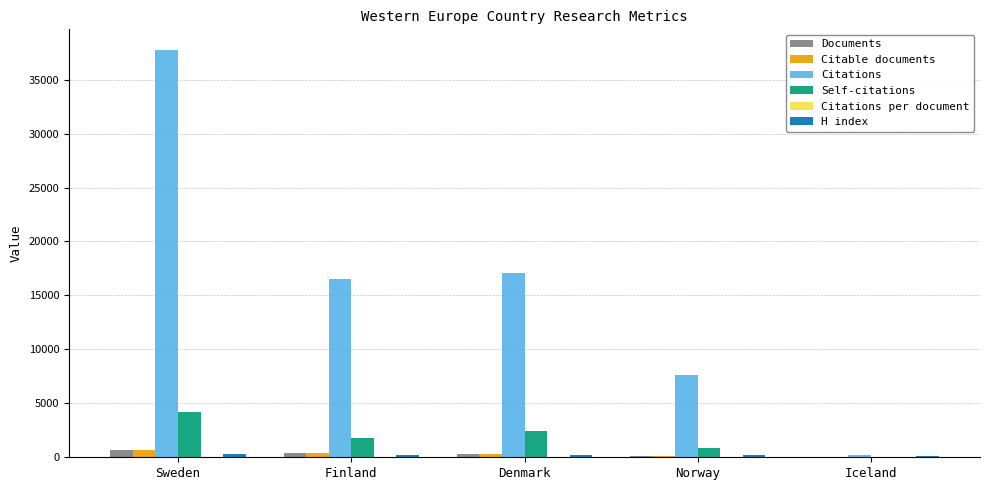

Which series has the widest spread of values?

Citations